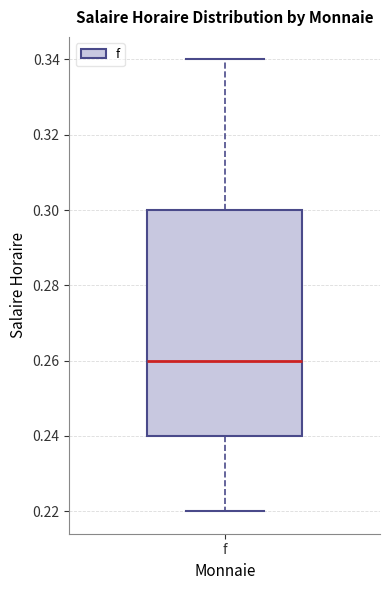

Where is the lower edge of the box for f on the y-axis? The values are not printed on the chart, so give them approximately, as read against the axis.

0.24